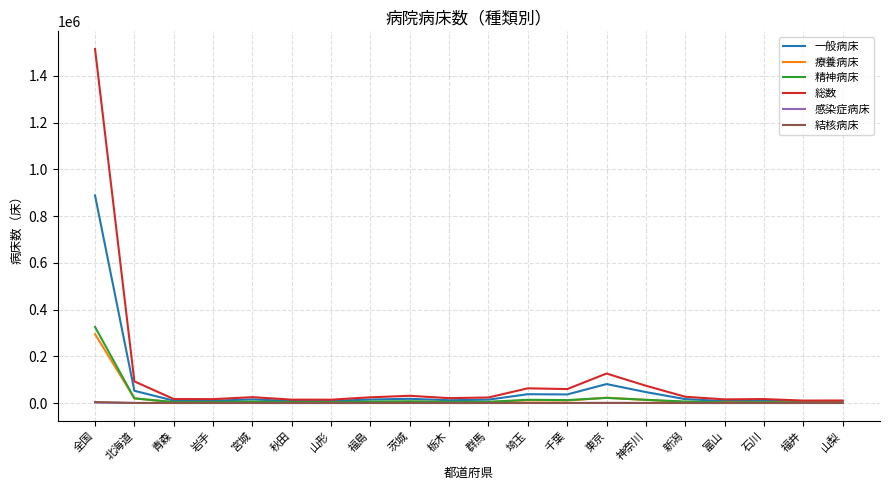

What is the greatest value displayed?

1514359